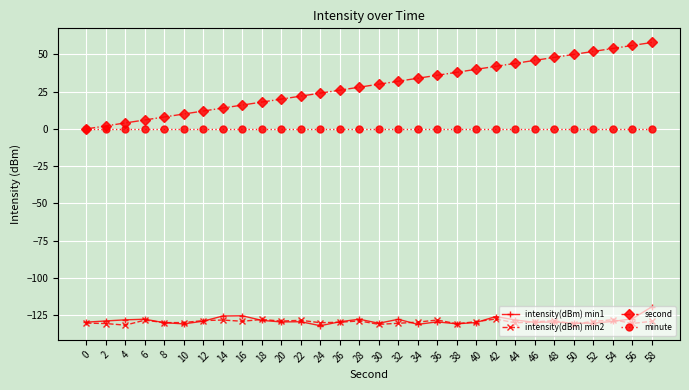

What is the greatest value displayed?

58.0